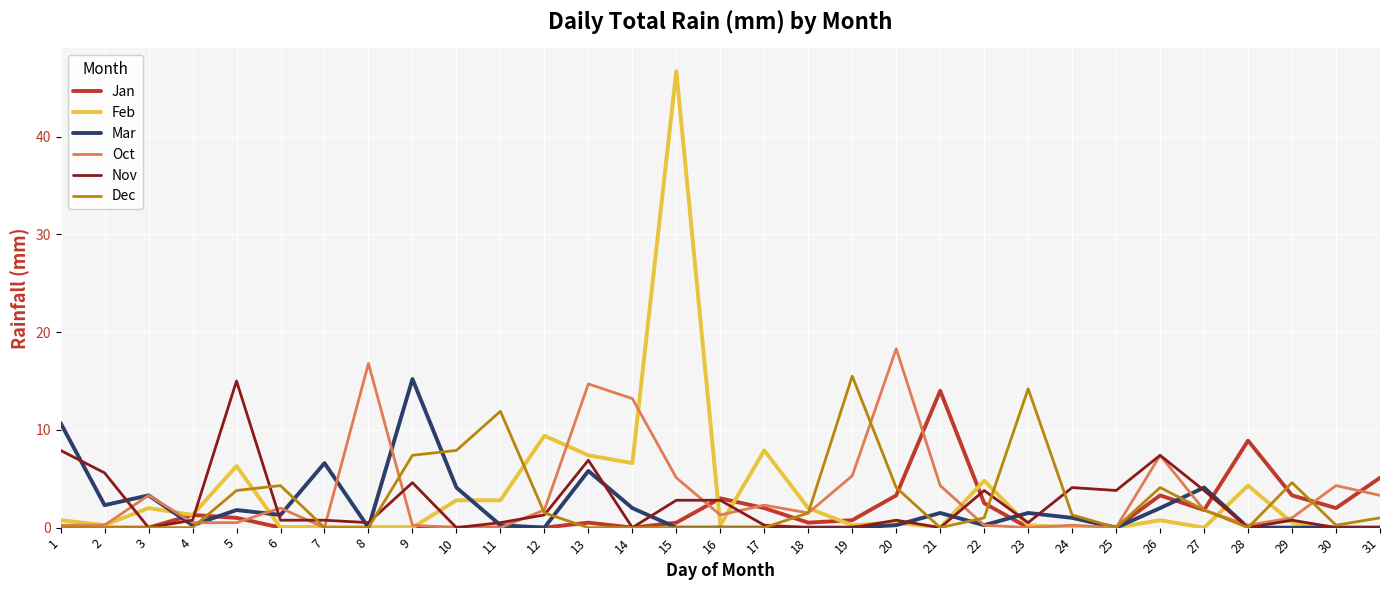

Is it true that Jan equals 0.0 at 3?

True